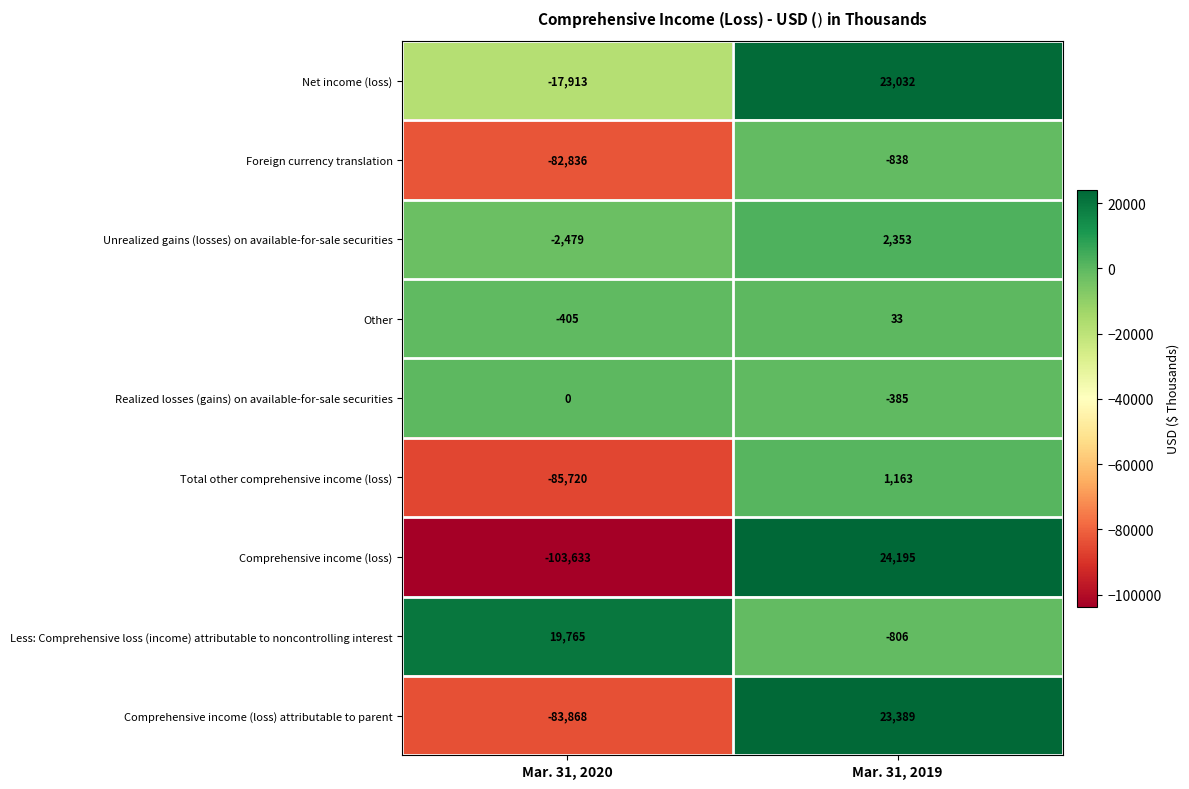

Reading left to right, extract all data points from this chart.

Net income (loss): Mar. 31, 2020=-17913	Mar. 31, 2019=23032
Foreign currency translation: Mar. 31, 2020=-82836	Mar. 31, 2019=-838
Unrealized gains (losses) on available-for-sale securities: Mar. 31, 2020=-2479	Mar. 31, 2019=2353
Other: Mar. 31, 2020=-405	Mar. 31, 2019=33
Realized losses (gains) on available-for-sale securities: Mar. 31, 2020=0	Mar. 31, 2019=-385
Total other comprehensive income (loss): Mar. 31, 2020=-85720	Mar. 31, 2019=1163
Comprehensive income (loss): Mar. 31, 2020=-103633	Mar. 31, 2019=24195
Less: Comprehensive loss (income) attributable to noncontrolling interest: Mar. 31, 2020=19765	Mar. 31, 2019=-806
Comprehensive income (loss) attributable to parent: Mar. 31, 2020=-83868	Mar. 31, 2019=23389